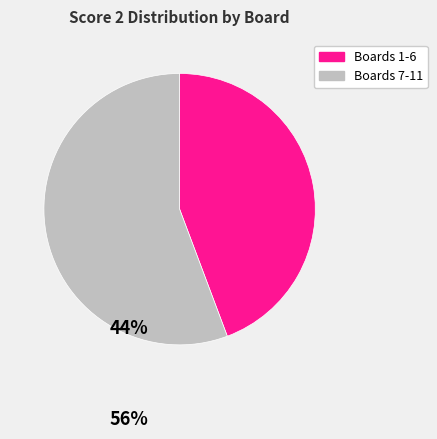

Is there any slice that represents more than half of the pie?

Yes